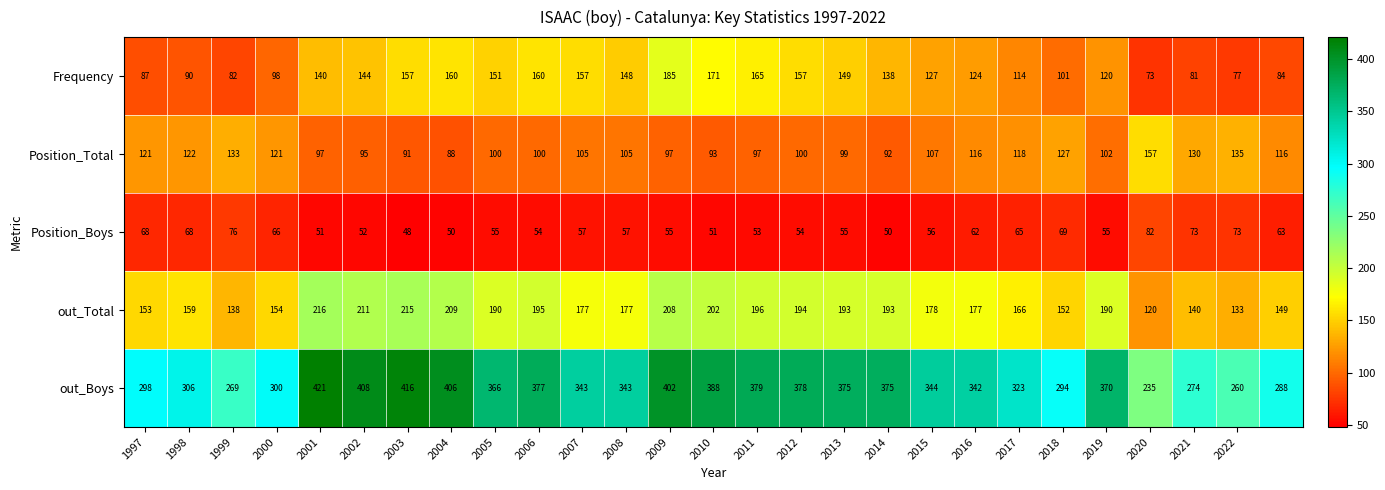

Rank the series by their maximum value, from lowest to highest.

Position_Boys, Position_Total, Frequency, out_Total, out_Boys